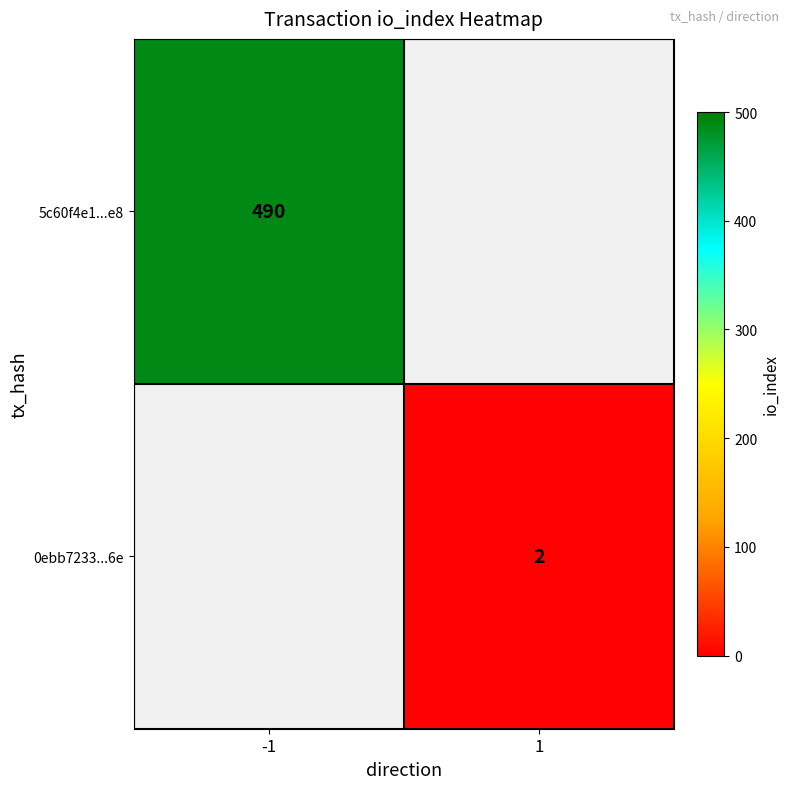

How many series are shown in this chart?

2